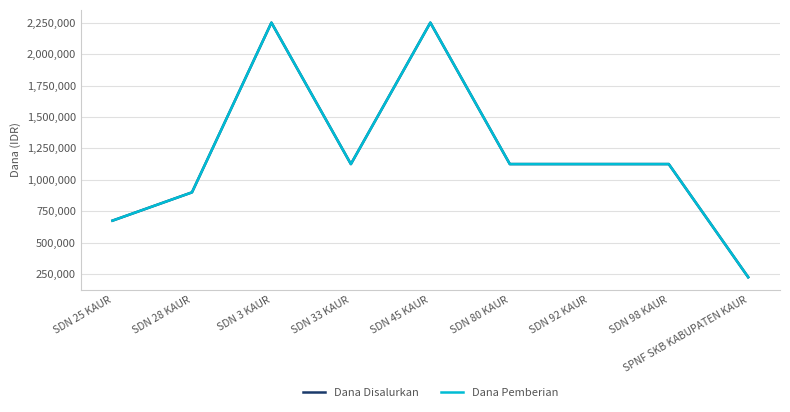

Reading left to right, transcribe all the data shown in this chart.

Dana Disalurkan: SDN 25 KAUR=675000	SDN 28 KAUR=900000	SDN 3 KAUR=2250000	SDN 33 KAUR=1125000	SDN 45 KAUR=2250000	SDN 80 KAUR=1125000	SDN 92 KAUR=1125000	SDN 98 KAUR=1125000	SPNF SKB KABUPATEN KAUR=225000
Dana Pemberian: SDN 25 KAUR=675000	SDN 28 KAUR=900000	SDN 3 KAUR=2250000	SDN 33 KAUR=1125000	SDN 45 KAUR=2250000	SDN 80 KAUR=1125000	SDN 92 KAUR=1125000	SDN 98 KAUR=1125000	SPNF SKB KABUPATEN KAUR=225000